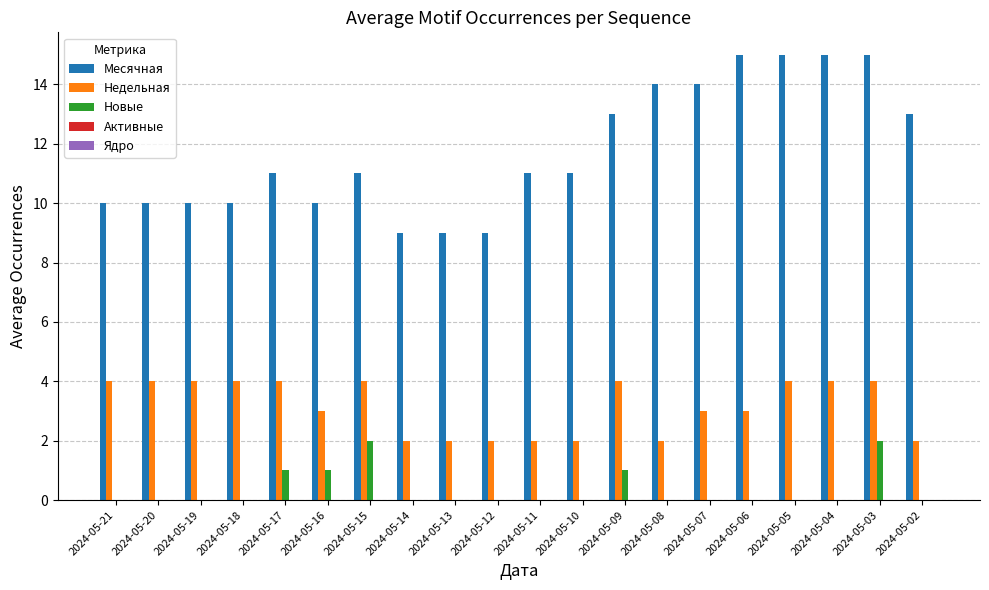

What is the greatest value displayed?

15